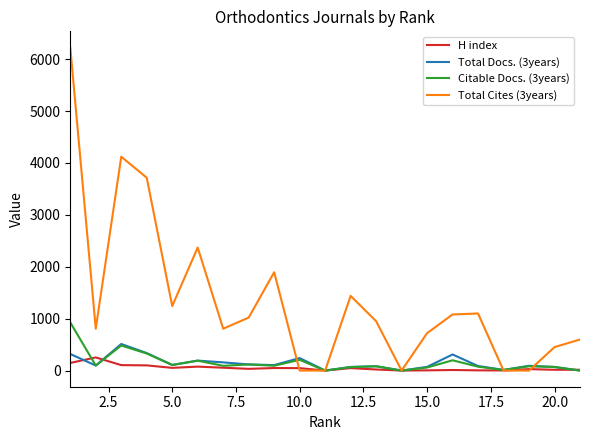

Which series has the largest total across all categories?

Total Cites (3years)